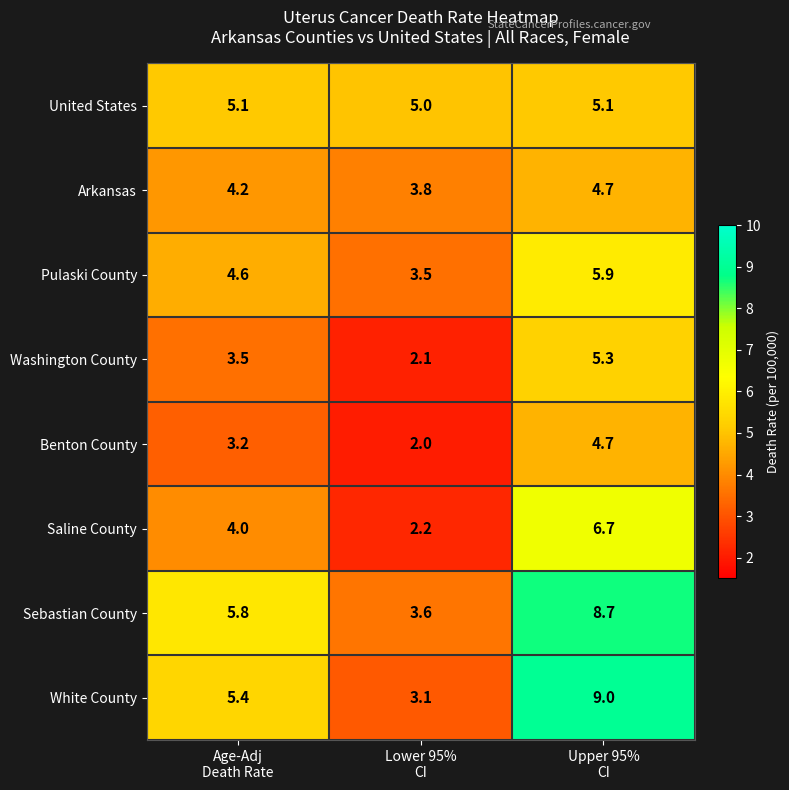

Between Lower 95%
CI and Upper 95%
CI, which series saw the biggest shift?

White County